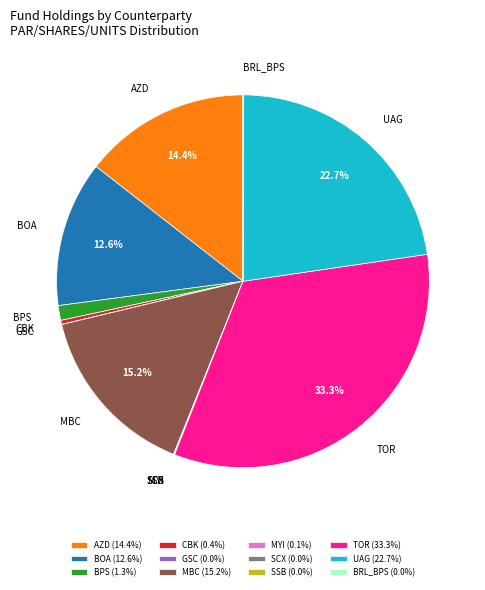

Do CBK (0.4%) and TOR (33.3%) together represent more than half of the pie?

No